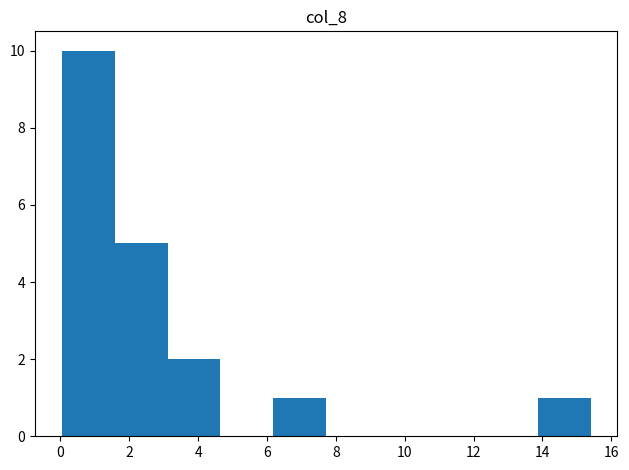

What is the height of the bar covering 6.2 to 7.8 on the x-axis? Neither the bar edges nor the heights are printed on the chart, so give them approximately, as read against the axes.

1